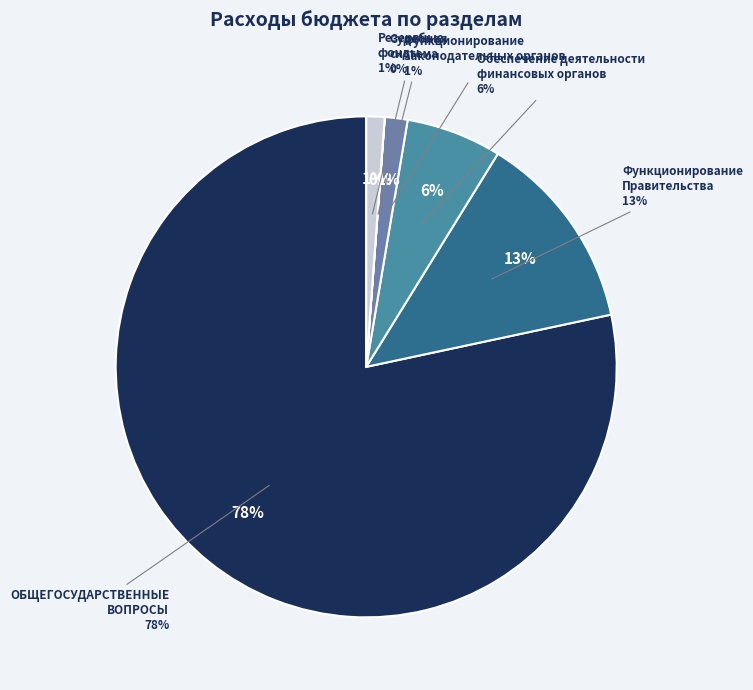

How many slices are in this pie chart?

6